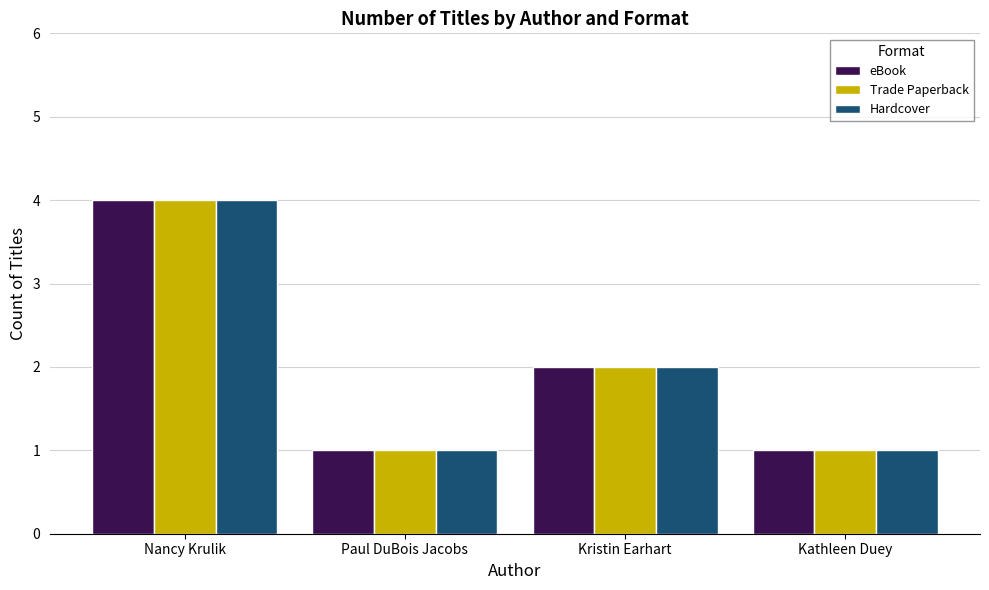

What value does the Hardcover series have at Paul DuBois Jacobs?

1